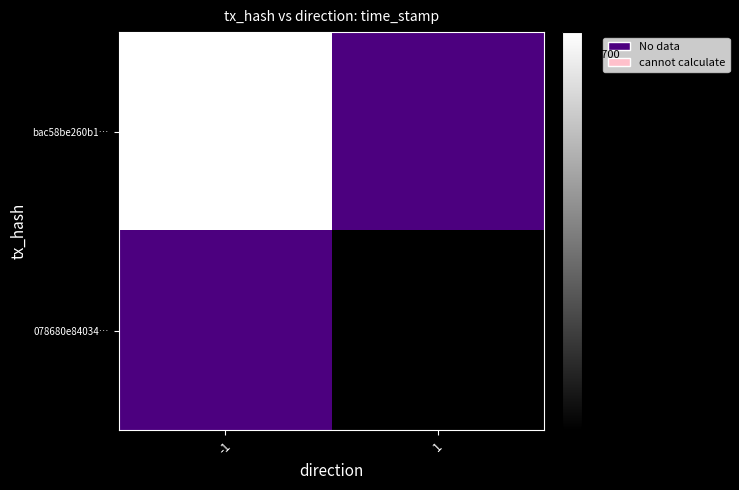

How many categories are shown in the chart?

2